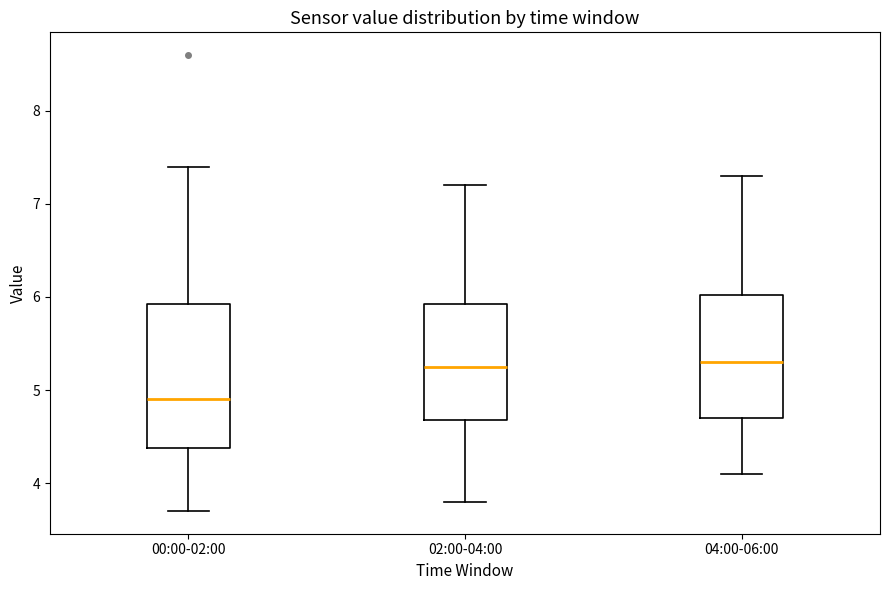

Where does the median line of the box for 00:00-02:00 sit on the y-axis? The values are not printed on the chart, so give them approximately, as read against the axis.

4.9